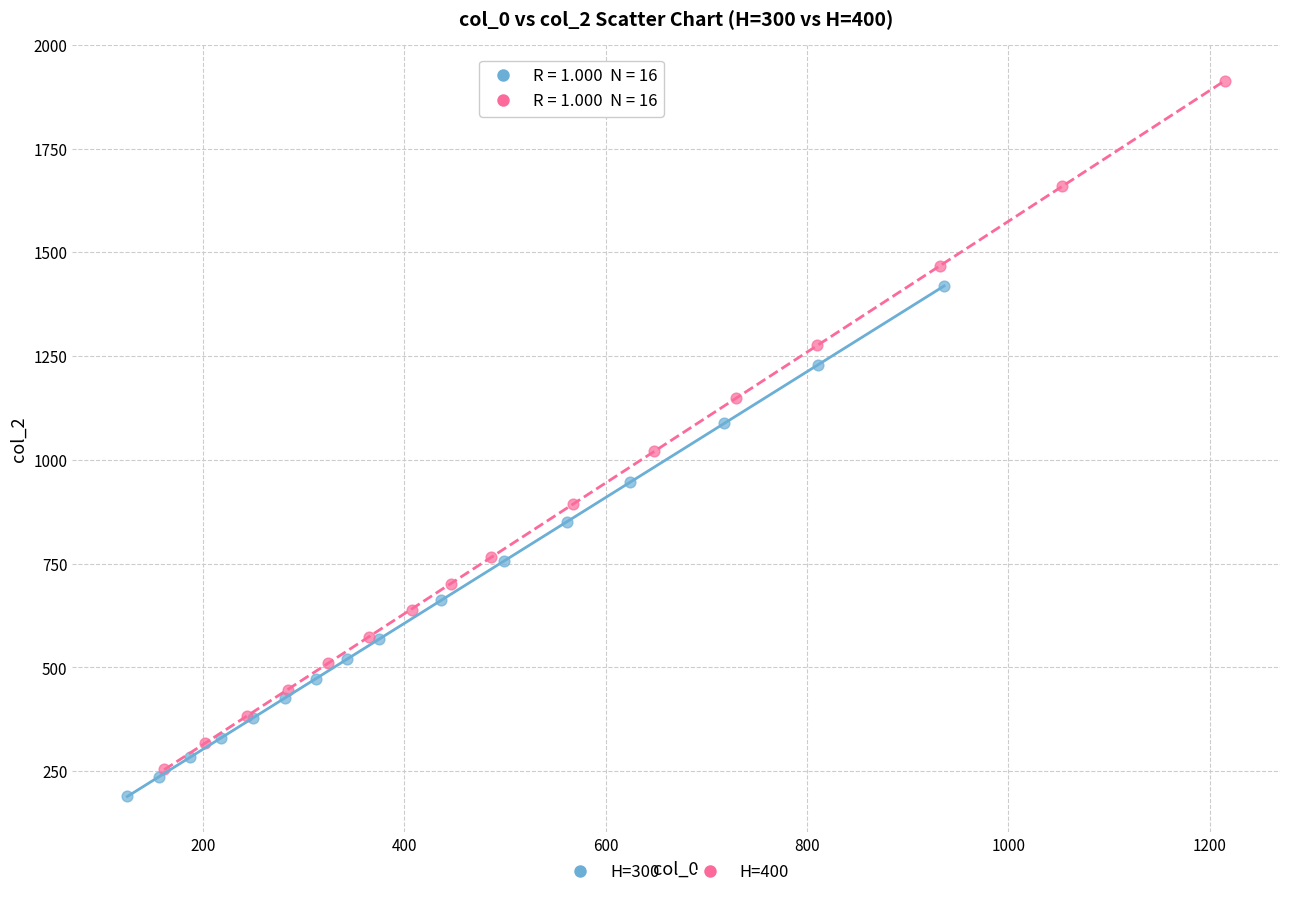

Which series contains the highest Y value?

H=400